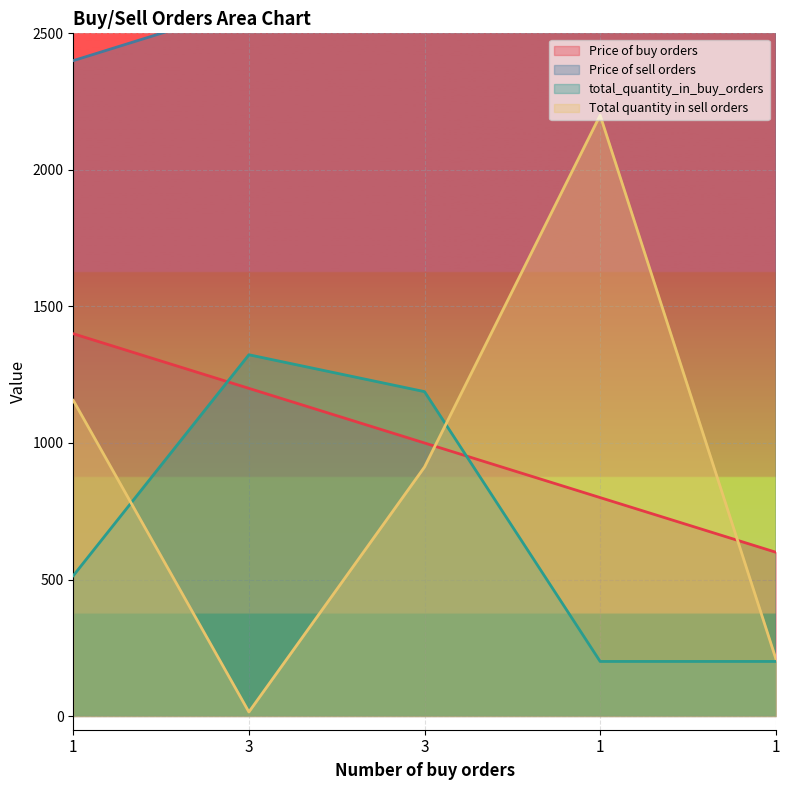

Reading left to right, what are all the values shown in this chart?

Price of buy orders: 1=1400.0	3=1200.0	3=1000.0	1=800.0	1=600.0
Price of sell orders: 1=2400.0	3=2600.0	3=2800.0	1=3000.0	1=3200.0
total_quantity_in_buy_orders: 1=514.0	3=1323.0	3=1188.0	1=200.0	1=200.0
Total quantity in sell orders: 1=1156.0	3=15.0	3=912.0	1=2200.0	1=211.0